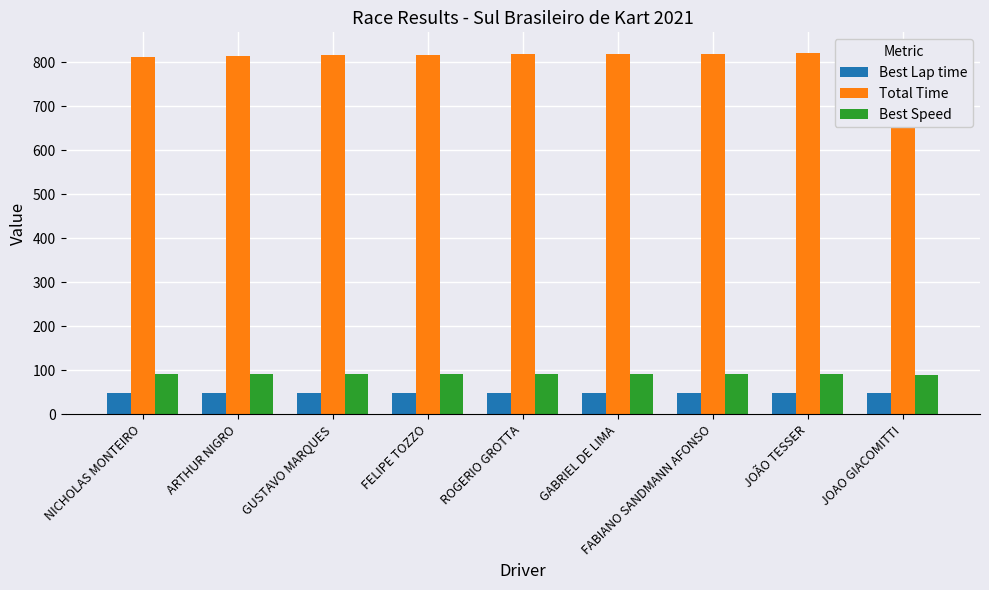

Is it true that Total Time equals 817.9 at GABRIEL DE LIMA?

True